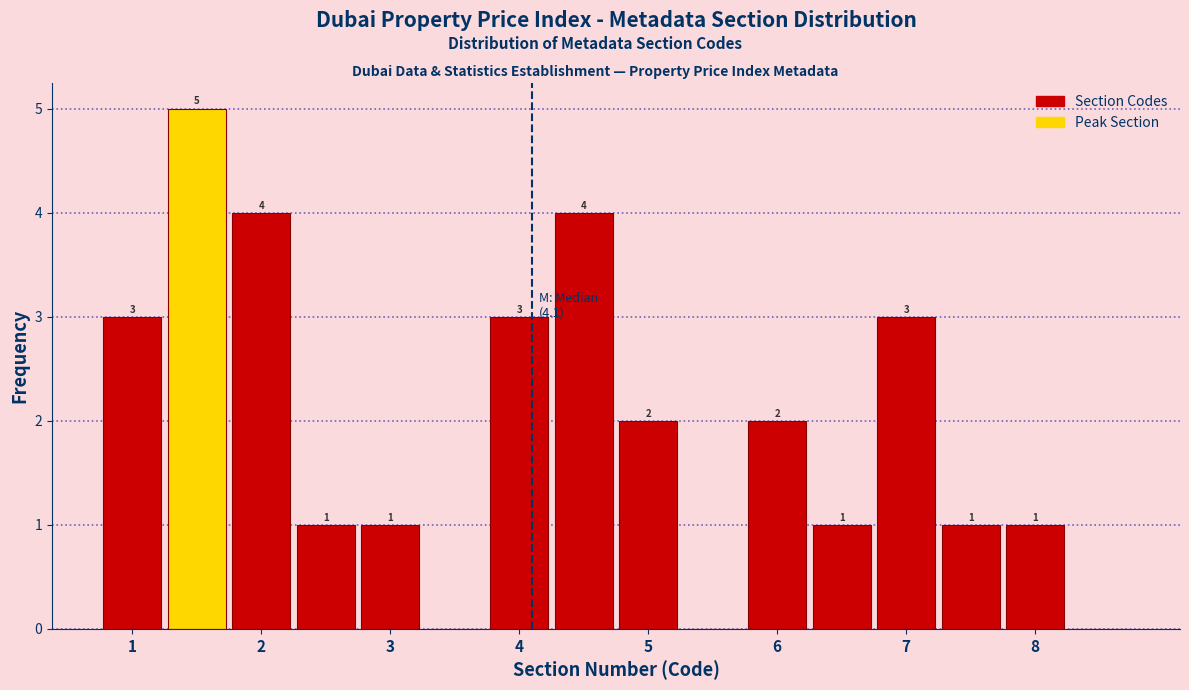

Over which range of the x-axis is the bar tallest?

1.25 to 1.75